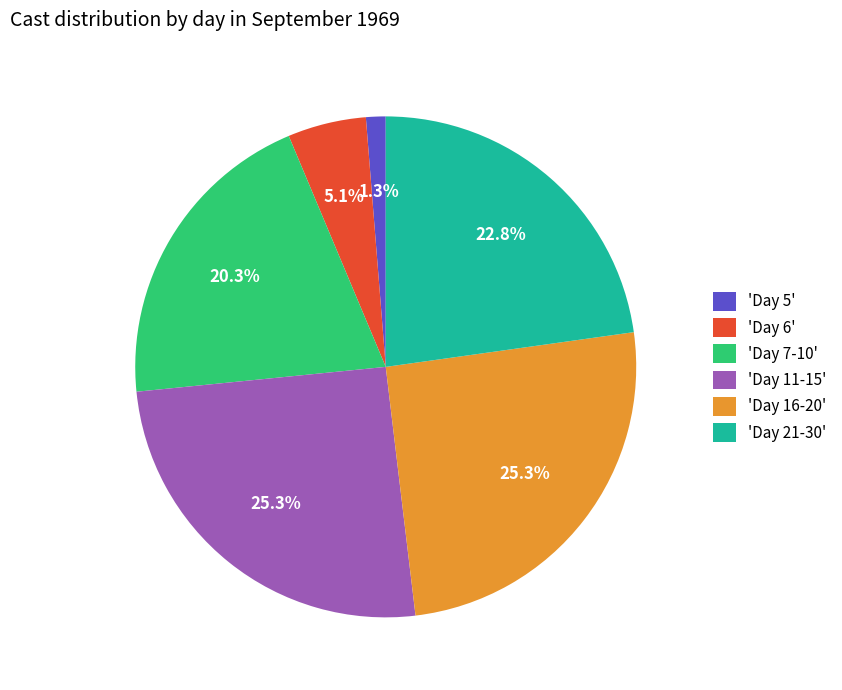

Count the number of slices in the pie.

6